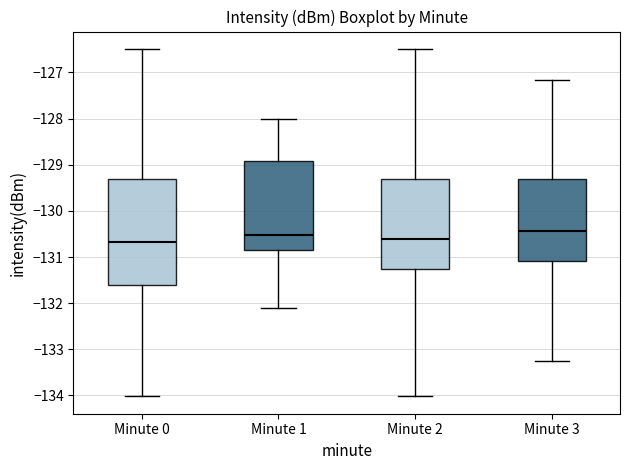

Comparing the boxes themselves (not the whiskers), which one is the tallest?

Minute 0